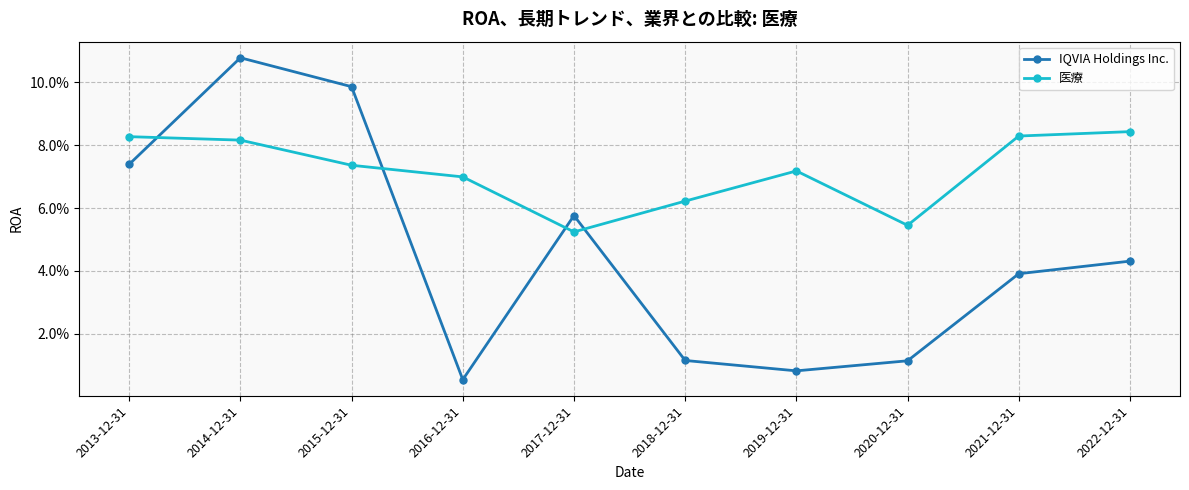

What value does the IQVIA Holdings Inc. series have at 2014-12-31?

0.1